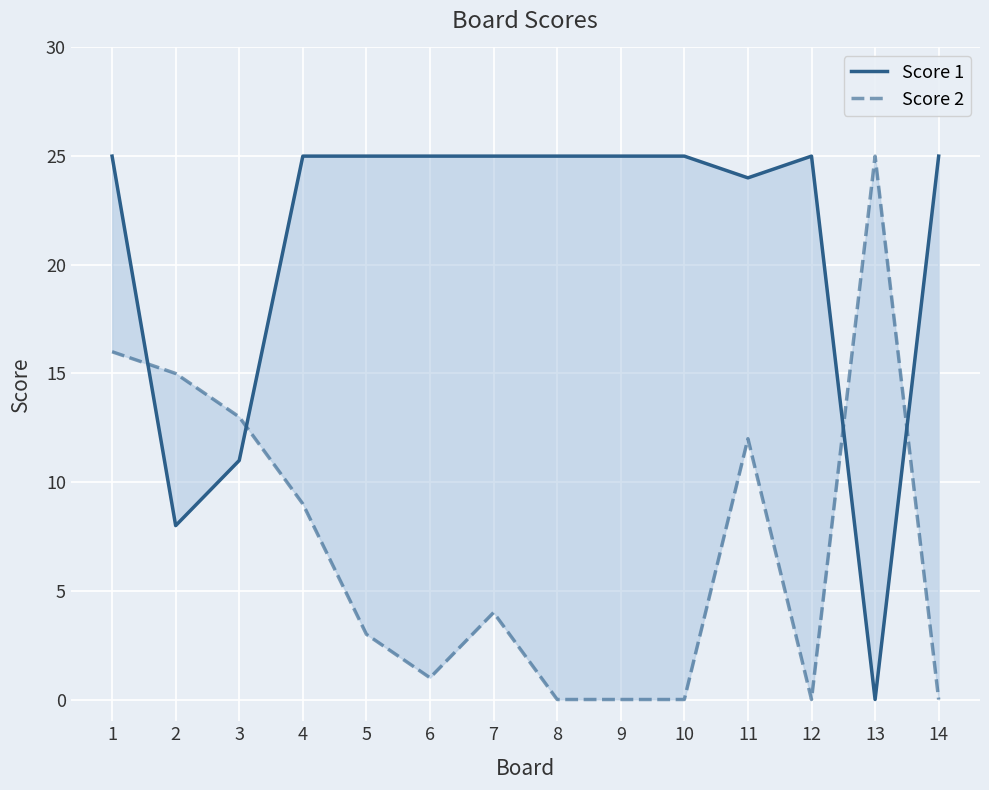

The value of Score 2 at 6 is 1. True or false?

False